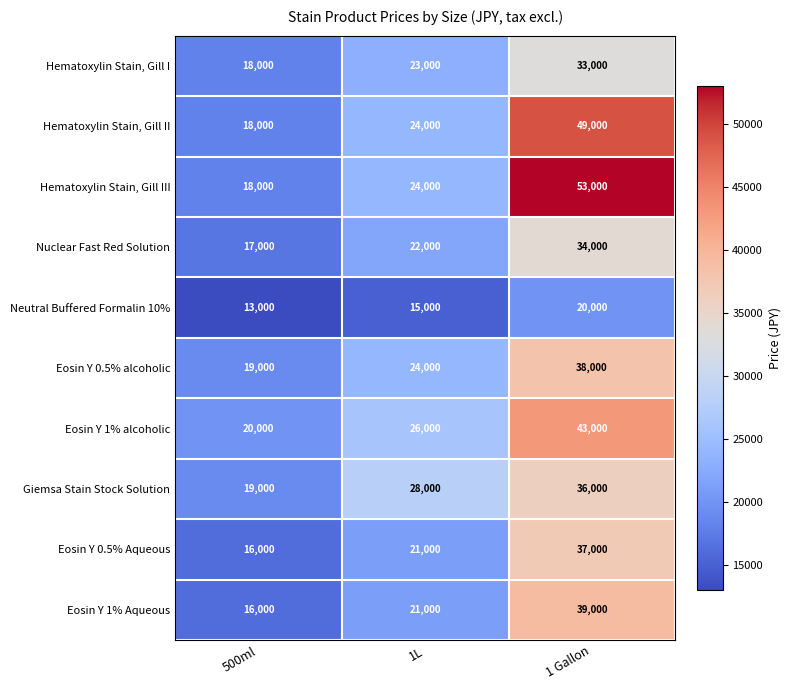

True or false: Nuclear Fast Red Solution has a value of 29392 at 1L.

False